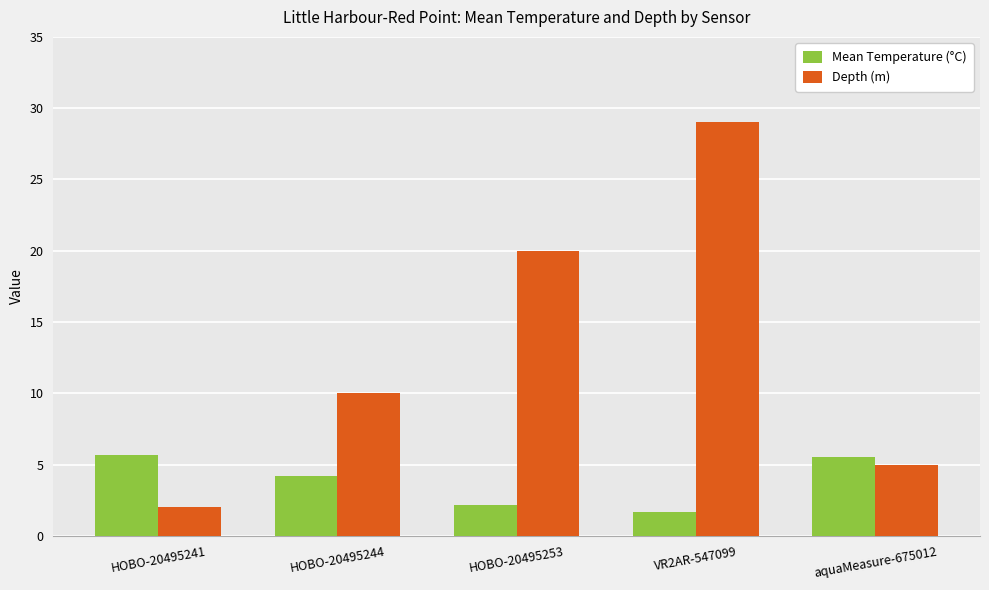

Count the Depth (m) values in the range 5 to 20.

3